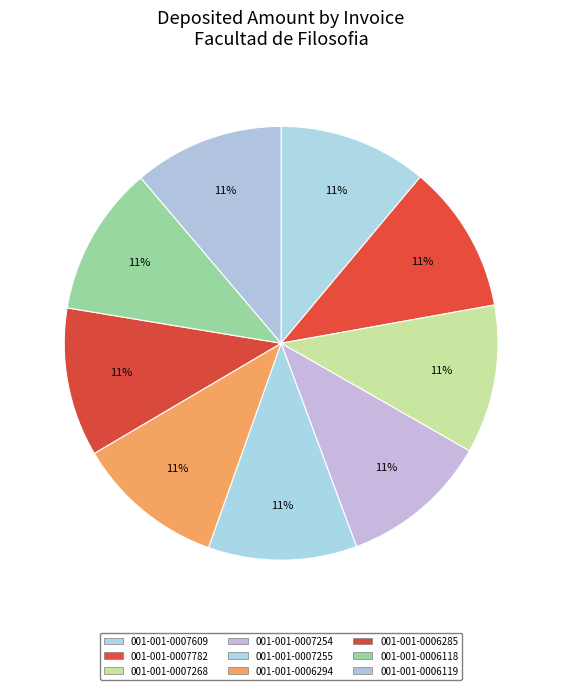

Combined, do 001-001-0006294 and 001-001-0007268 account for over 50%?

No